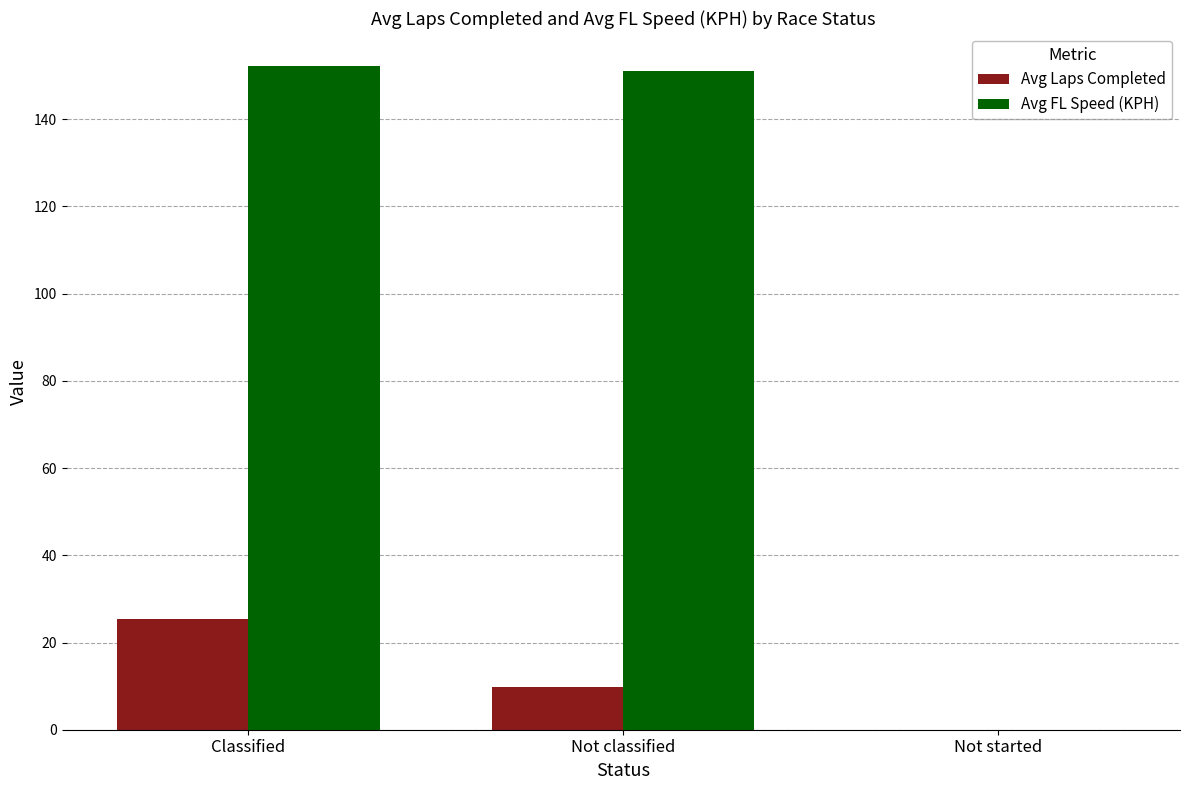

What is the total value across all series at Classified?

177.6